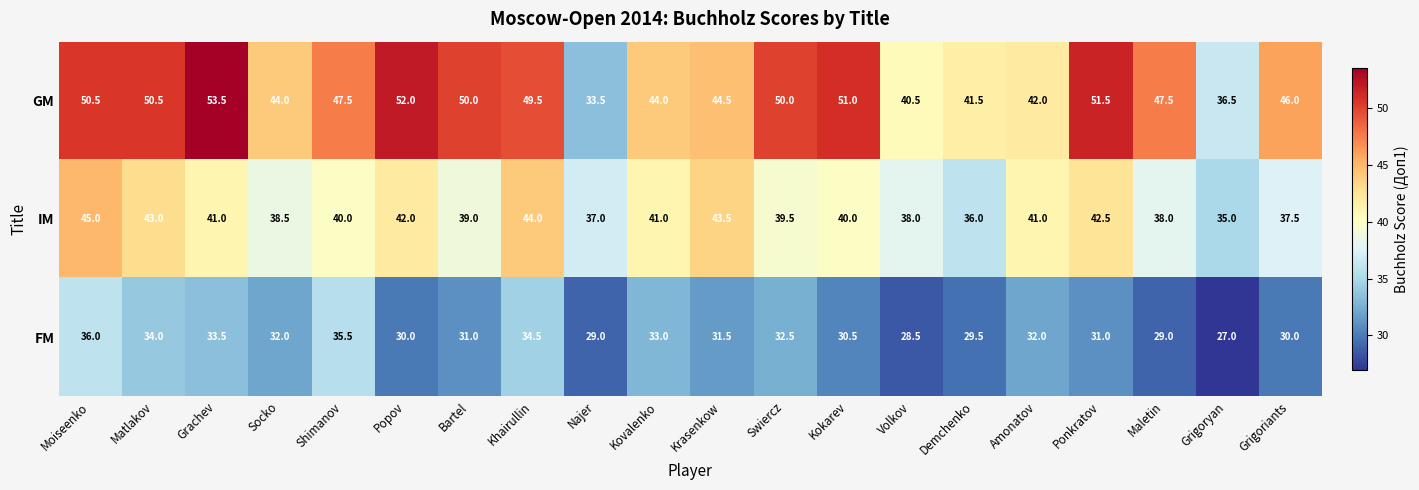

Which series has the largest range (max minus min)?

GM